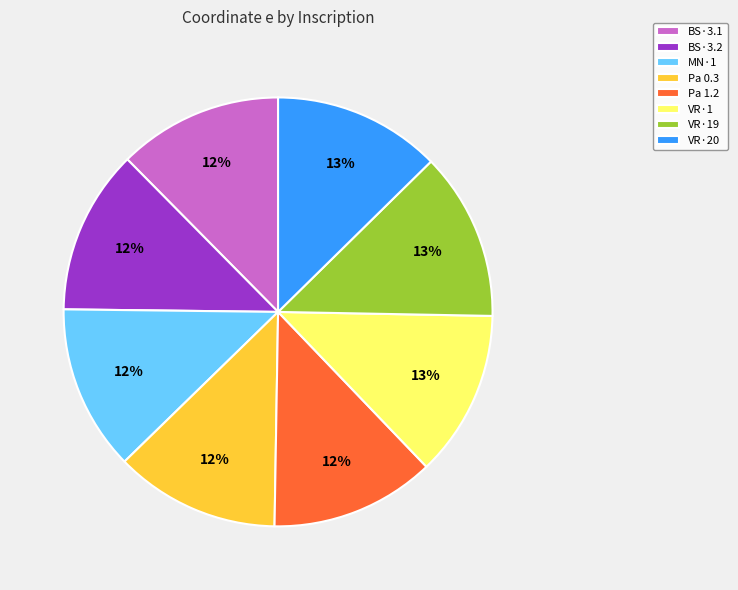

To the nearest percent, what percentage of the pie is VR·20?

13%